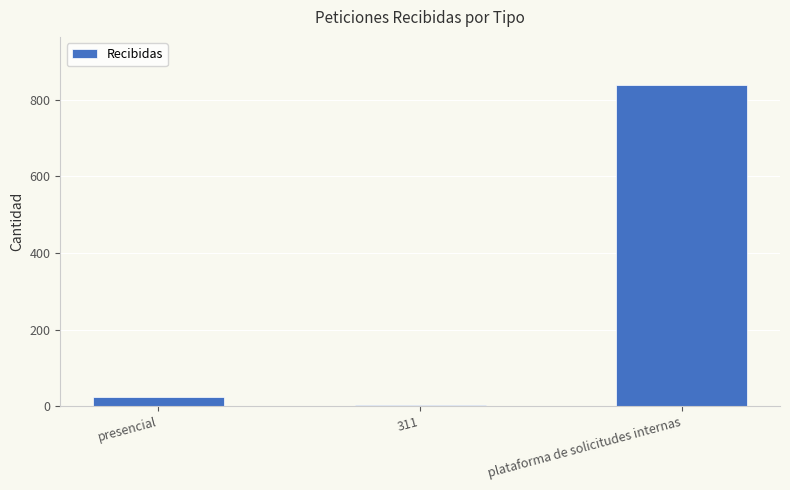

Which has a higher value, presencial or 311?

presencial